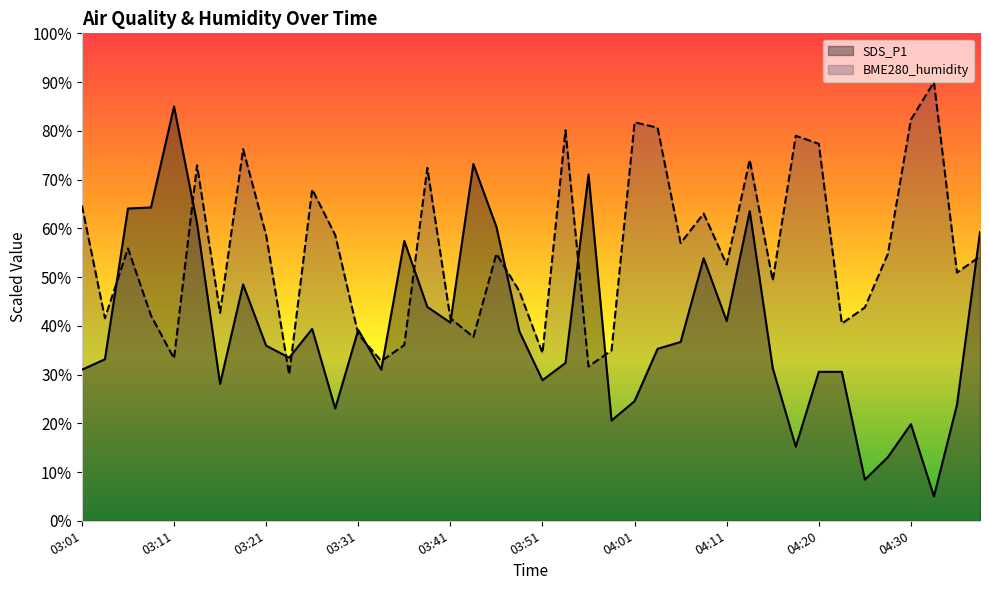

Rank the categories by BME280_humidity value from lowest to highest.

03:23, 03:56, 03:33, 03:11, 03:51, 03:58, 03:36, 03:43, 03:31, 04:23, 03:04, 03:41, 03:09, 03:16, 04:25, 03:48, 04:15, 04:35, 04:11, 04:38, 03:46, 04:28, 03:06, 04:06, 03:21, 03:28, 04:08, 03:01, 03:26, 03:38, 03:14, 04:13, 03:18, 04:20, 04:18, 03:53, 04:03, 04:01, 04:30, 04:33